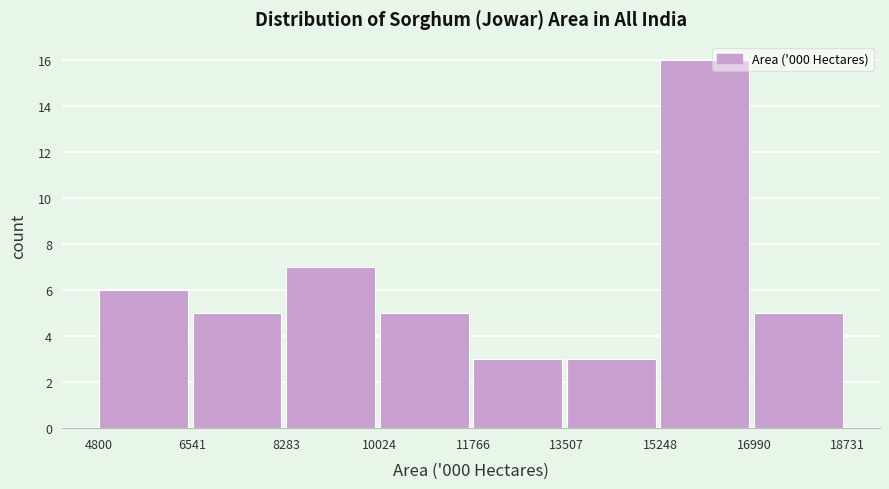

Reading left to right, list every bar in this chart as the range it spans on the x-axis followed by its height. The values are not printed on the chart, so give them approximately, as read against the axis.

4800 to 6541: 6
6541 to 8283: 5
8283 to 10024: 7
10024 to 11766: 5
11766 to 13507: 3
13507 to 15248: 3
15248 to 16990: 16
16990 to 18731: 5